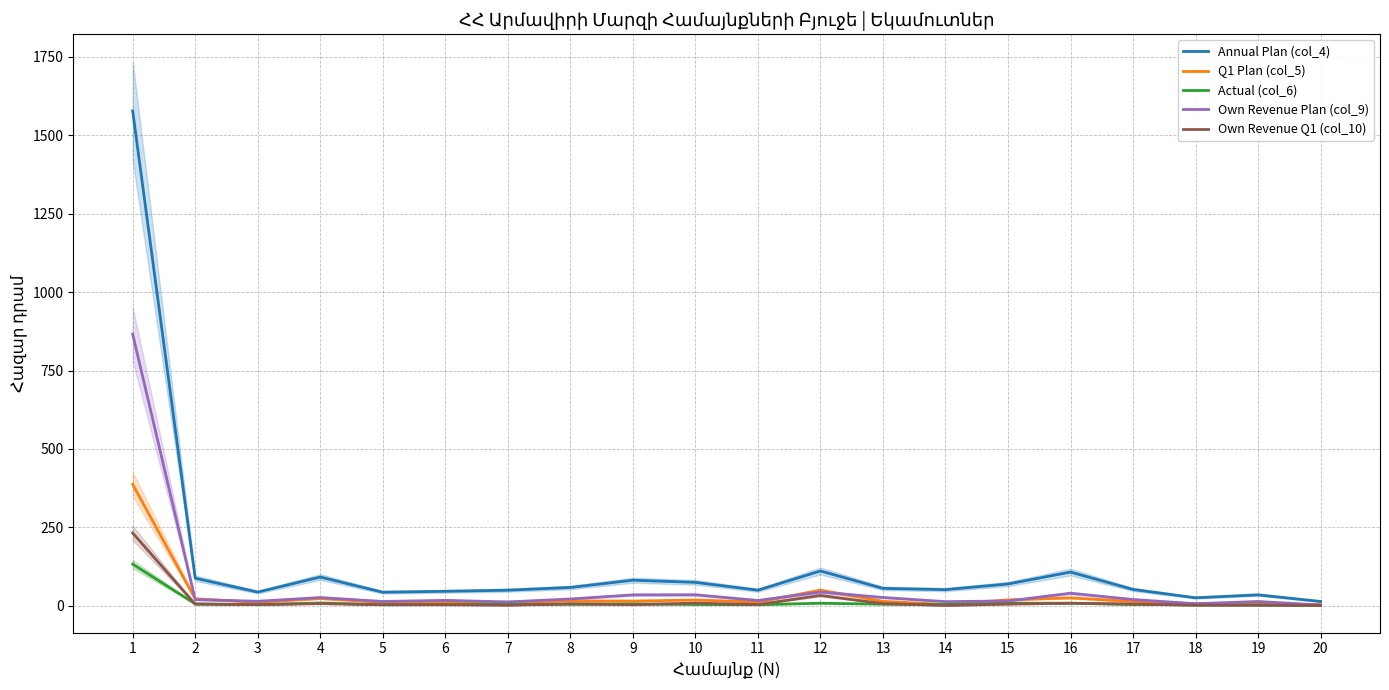

Reading left to right, extract all data points from this chart.

Annual Plan (col_4): 1578.0	87.5	43.3	91.3	42.9	45.8	49.3	58.0	81.2	74.3	49.4	110.6	55.2	51.1	69.1	107.1	51.7	25.1	34.5	13.3
Q1 Plan (col_5): 386.8	21.9	10.7	22.8	10.3	10.2	10.7	15.1	14.7	18.0	11.7	49.4	13.8	3.8	18.4	24.7	13.2	6.0	6.5	3.3
Actual (col_6): 132.5	5.7	3.2	8.5	3.0	3.6	4.2	4.4	5.6	3.8	3.0	7.7	4.7	3.8	8.0	7.6	3.8	2.6	2.2	0.9
Own Revenue Plan (col_9): 865.9	19.2	14.0	25.9	13.4	16.9	11.8	21.3	34.4	34.7	16.6	43.5	26.1	12.9	14.9	39.6	19.6	6.2	13.3	2.0
Own Revenue Q1 (col_10): 231.7	4.8	3.4	6.5	2.9	2.9	1.3	5.9	3.0	8.1	3.5	32.6	6.5	0.6	4.9	7.9	5.2	1.3	1.2	0.5